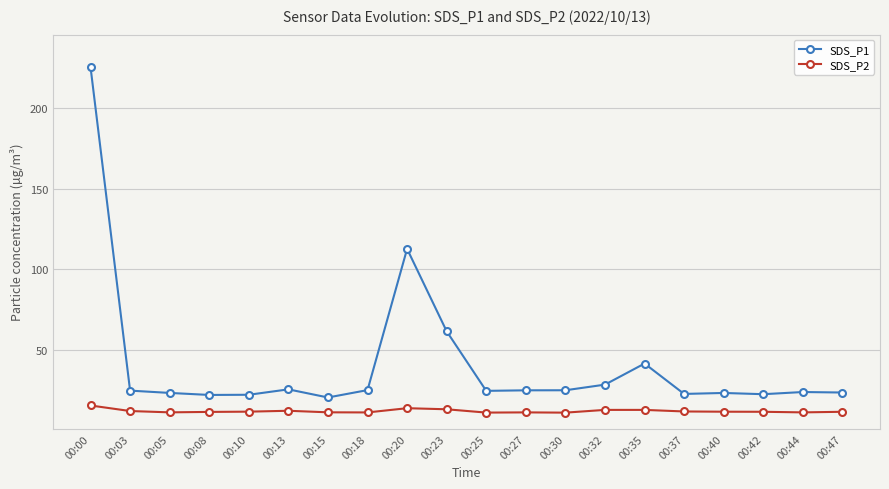

Is it true that SDS_P1 equals 15.6 at 00:47?

False